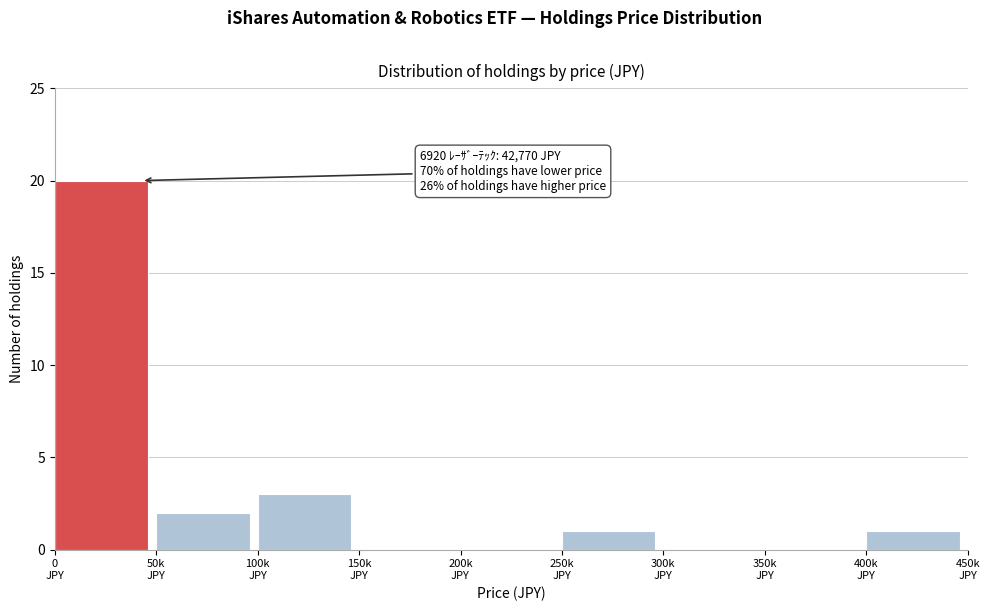

What is the greatest value displayed?

20